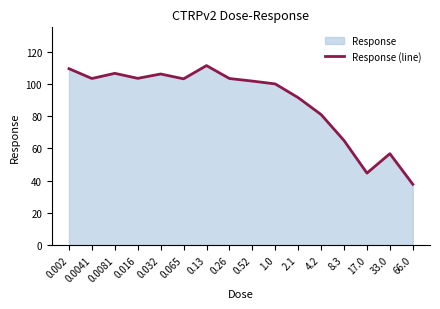

What is the value of the 3rd point from the left?

106.5